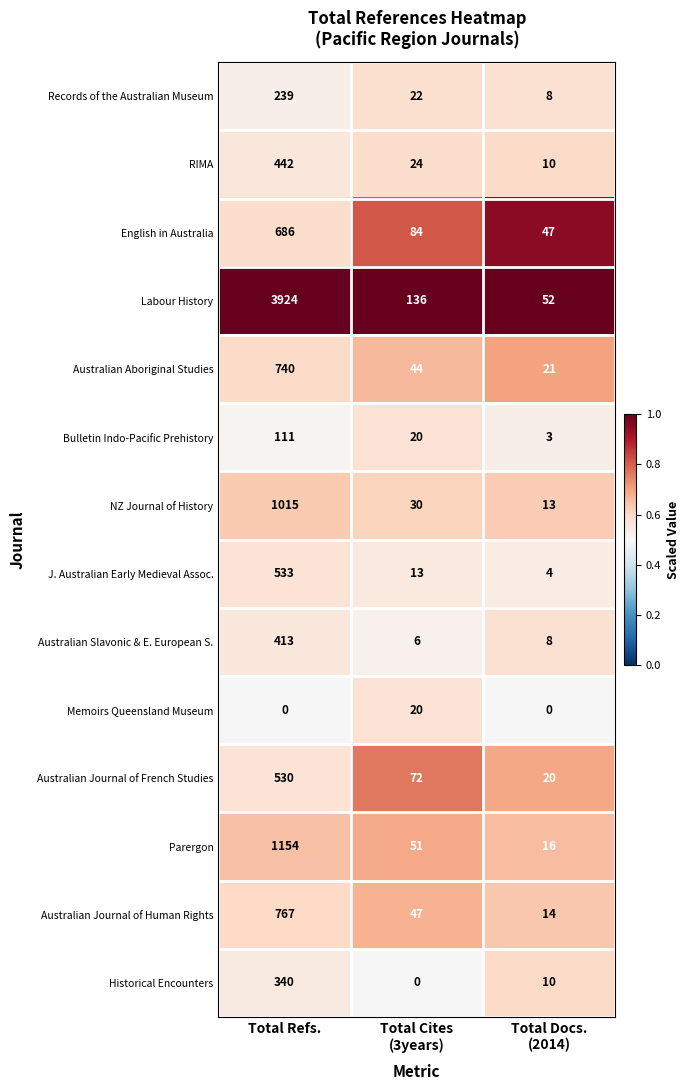

At which label does NZ Journal of History first exceed 30?

Total Refs.